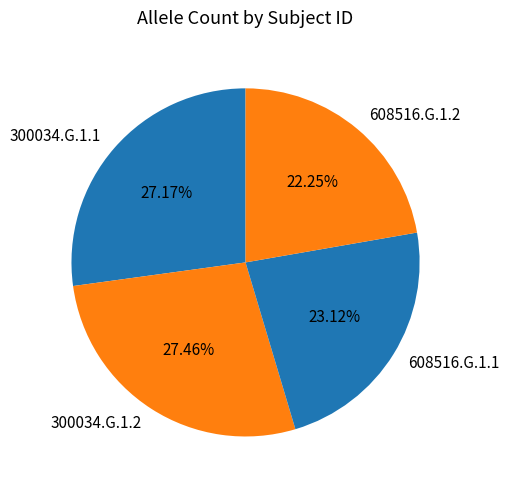

Is it true that 608516.G.1.2 is 22% of the pie?

True